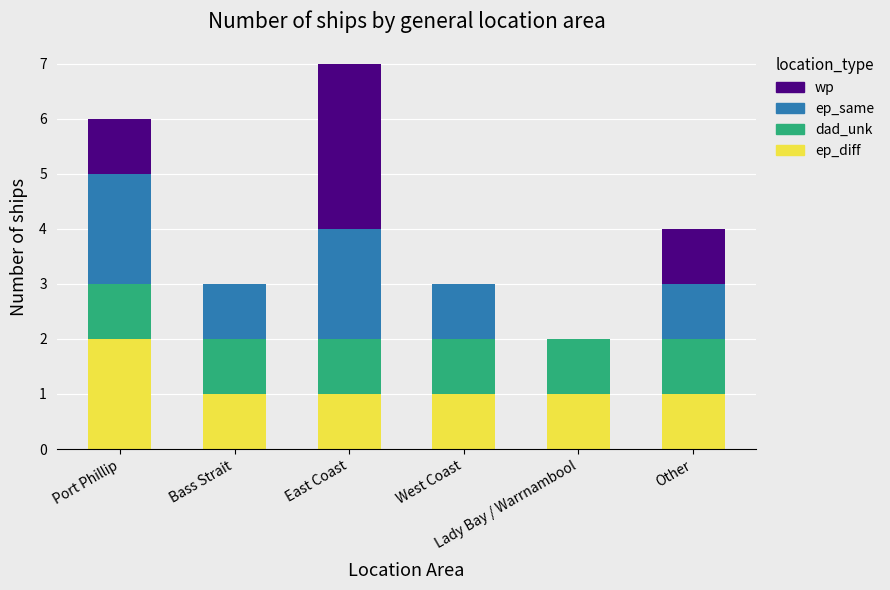

What are all the series names shown in the legend?

wp, ep_same, dad_unk, ep_diff